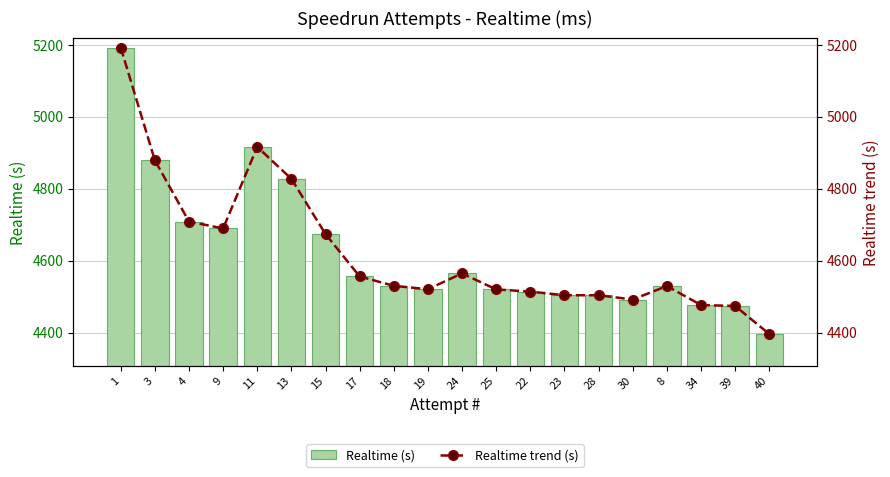

True or false: Realtime trend (s) has a value of 7419.4 at 28.

False